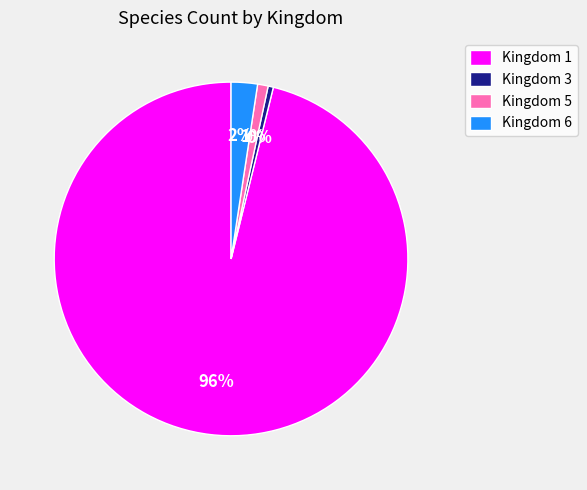

To the nearest percent, what is the combined percentage of Kingdom 6 and Kingdom 1?

99%